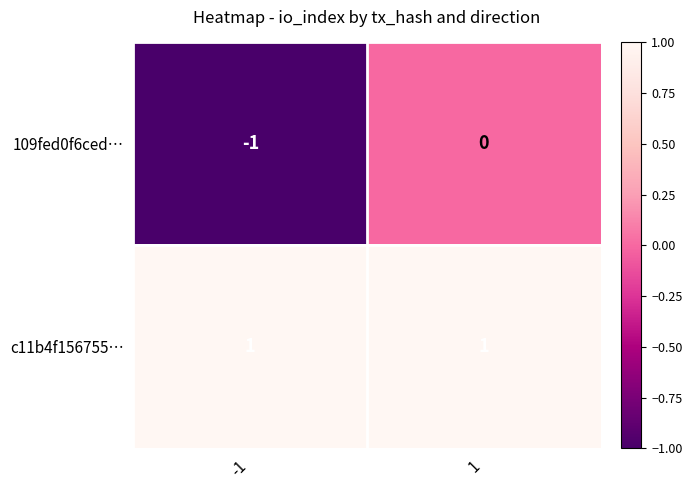

Which series has the largest total across all categories?

c11b4f156755…